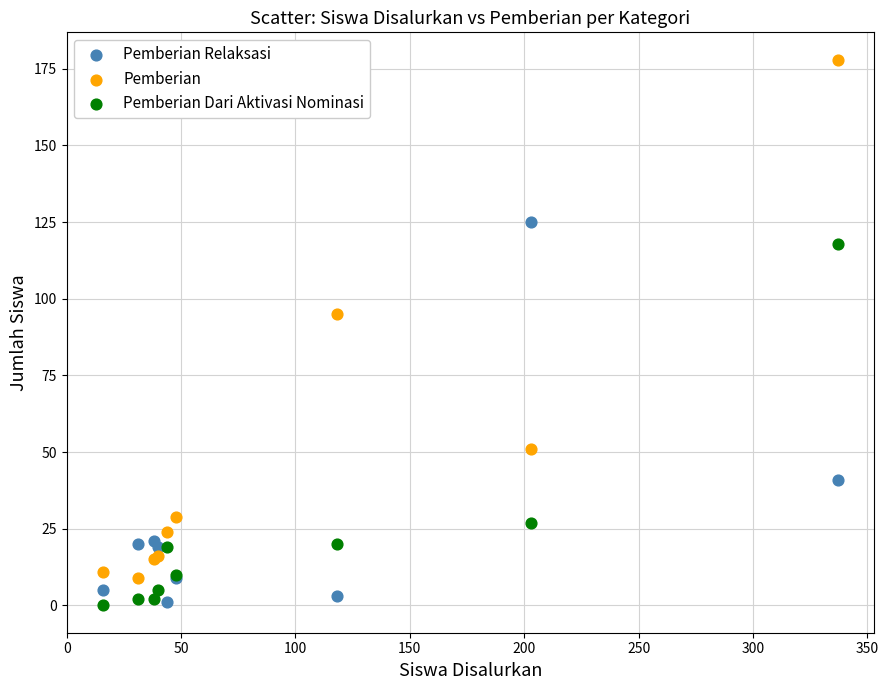

Which series has the largest Y range (max minus min)?

Pemberian